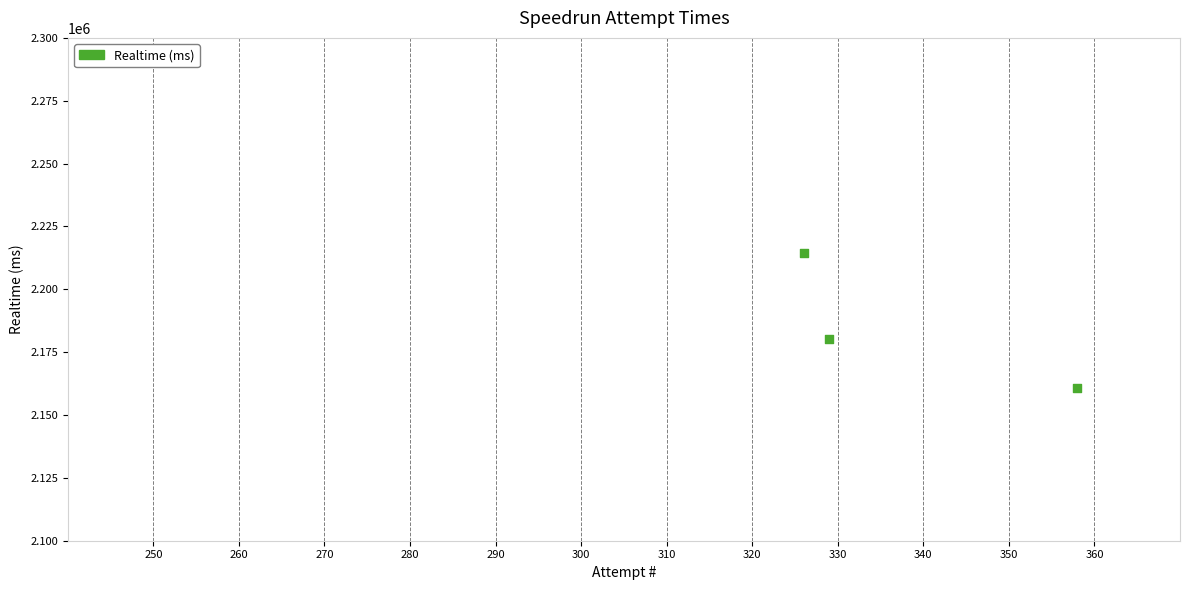

What Y value in the scatter plot is closest to 2187505?

2180364